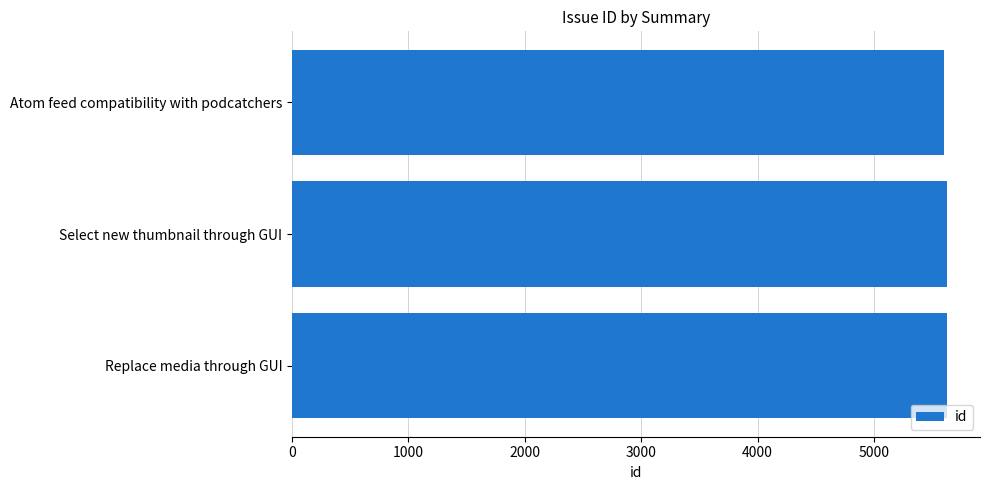

What is the approximate value at Replace media through GUI?

5629